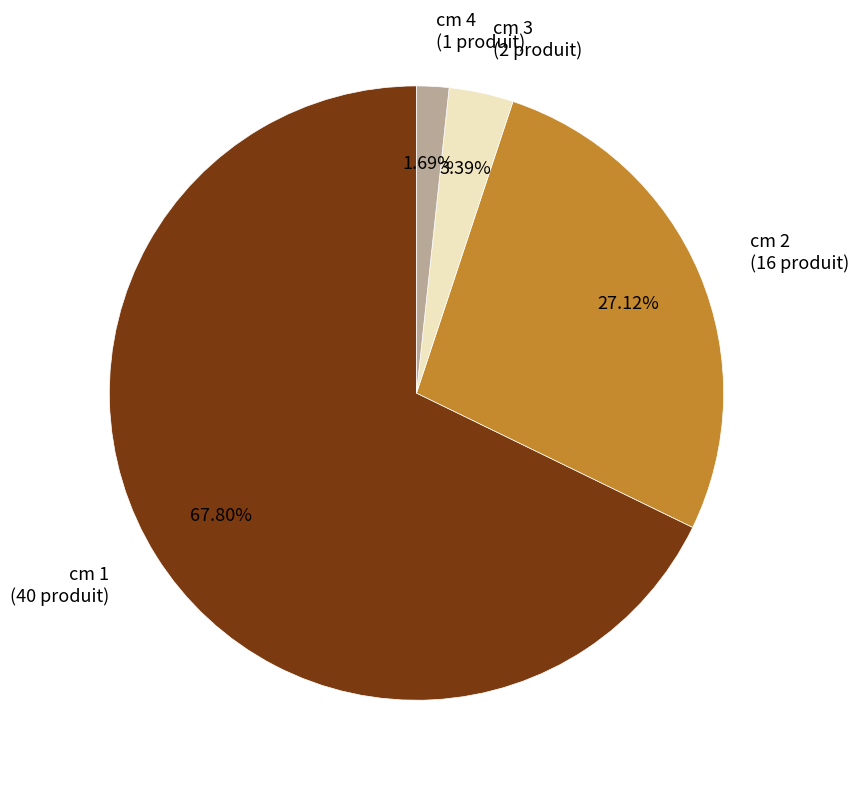

Is there a majority slice in this chart?

Yes